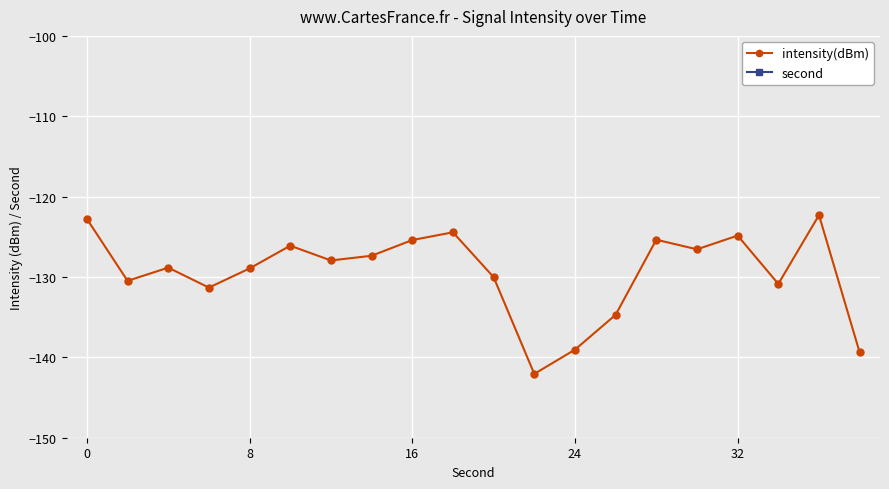

What is the maximum value for intensity(dBm)?

-122.3